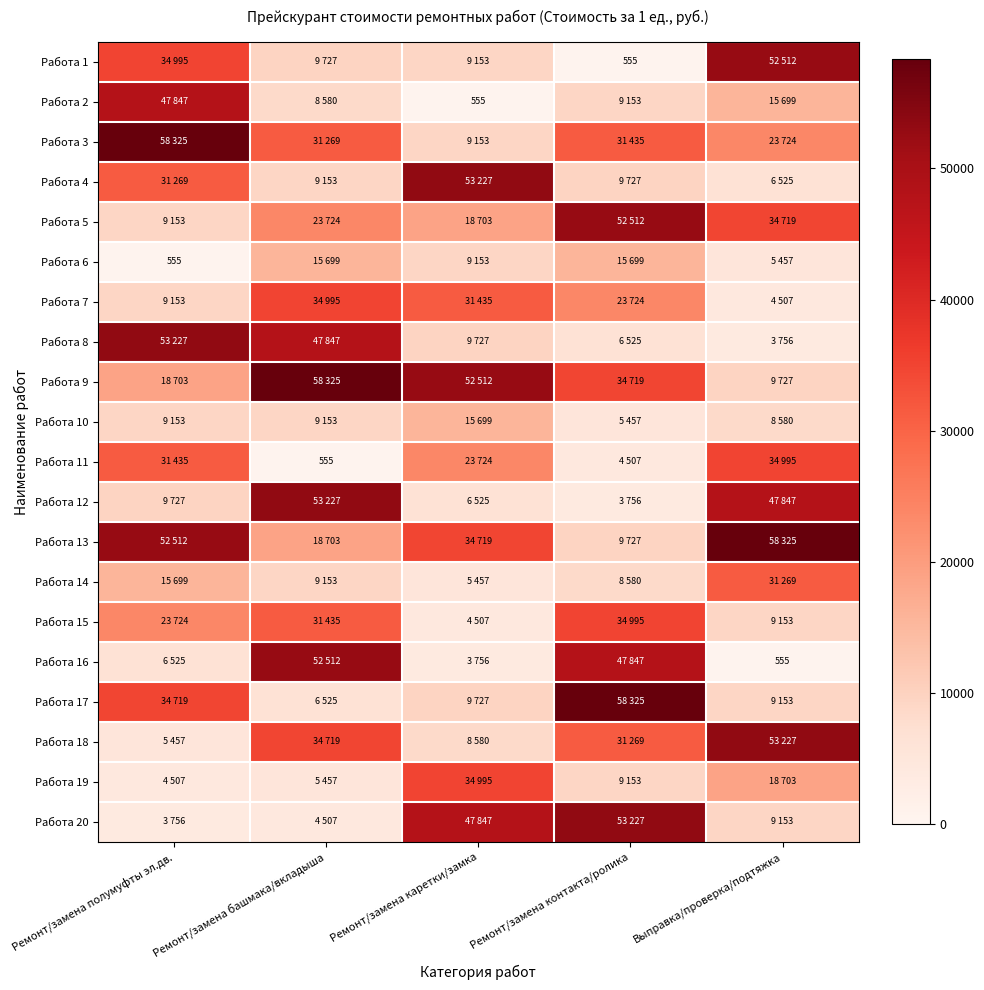

Is it true that Работа 2 equals 555 at Ремонт/замена каретки/замка?

True